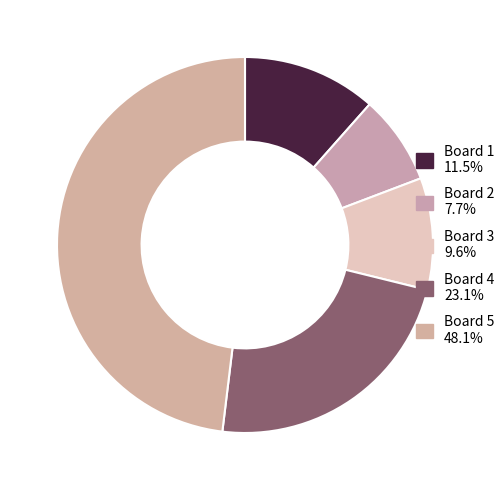

What is the smallest slice in the pie chart?

Board 2